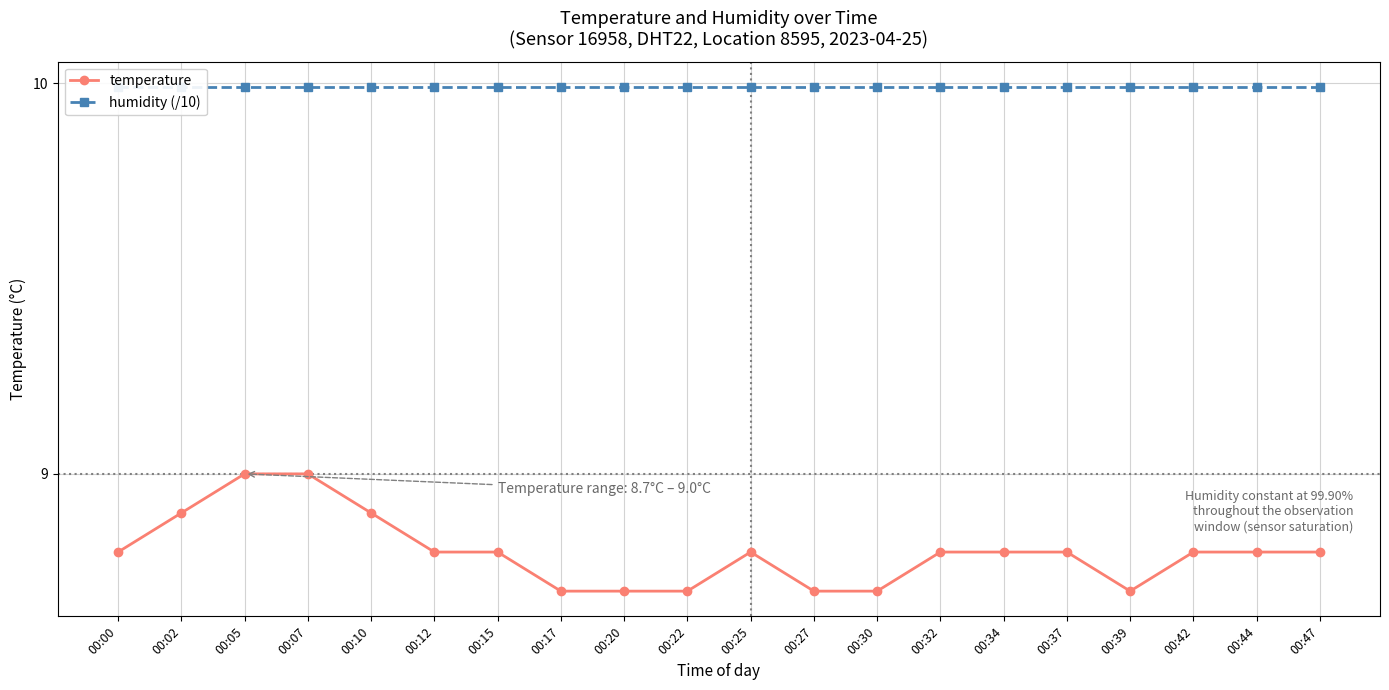

Which series changed the most between 00:12 and 00:42?

temperature